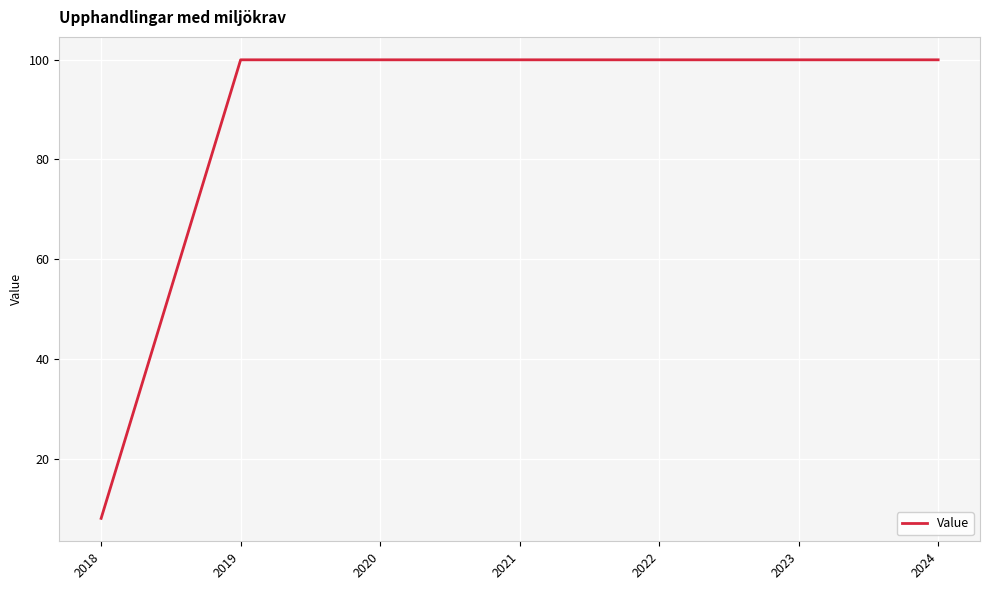

What is the difference between the maximum and minimum values?

92